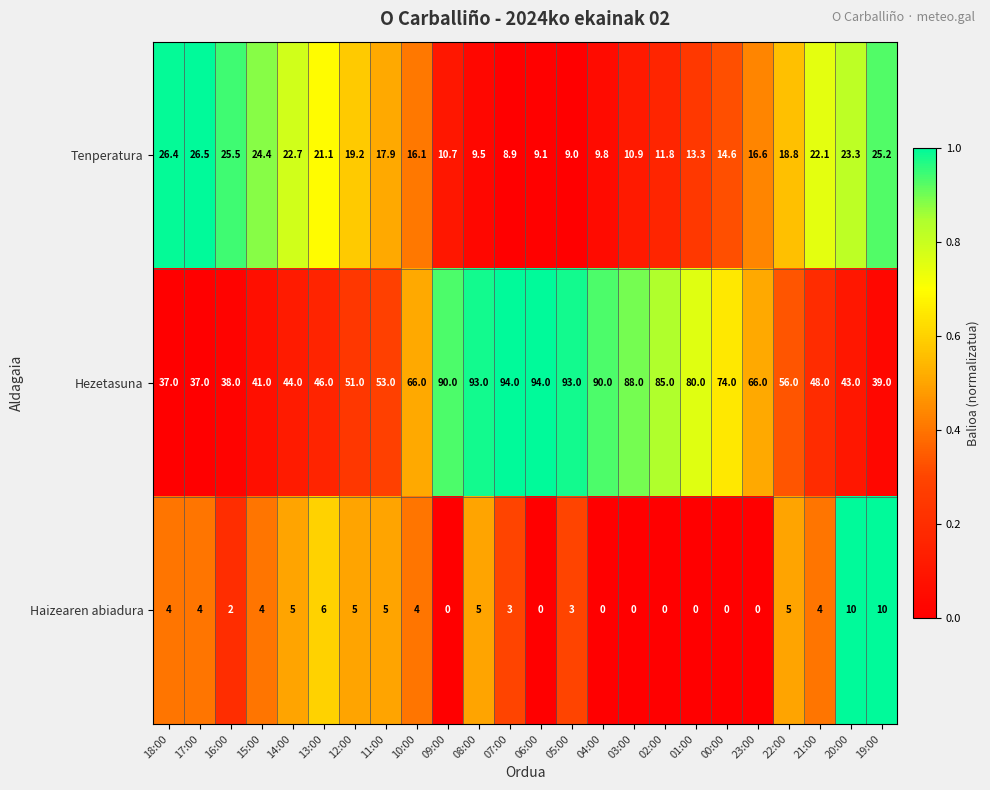

Is it true that Tenperatura equals 5.7 at 10:00?

False